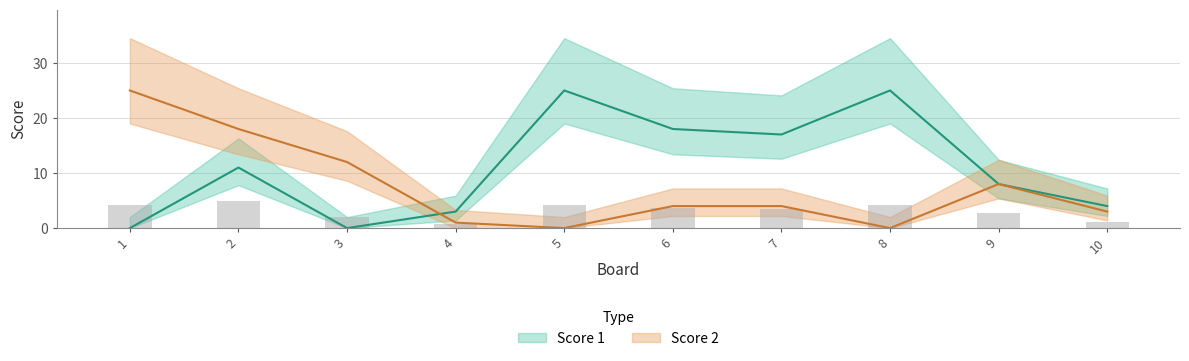

Where does the Score 1 series first go above 11?

5